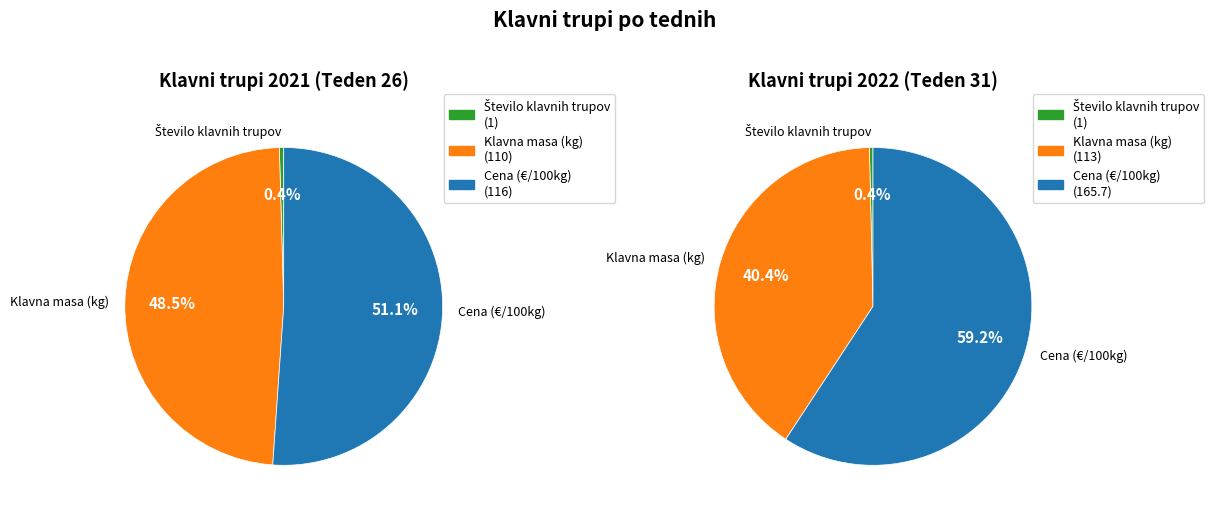

Which slice represents more than half of the pie?

Cena (€/100kg)